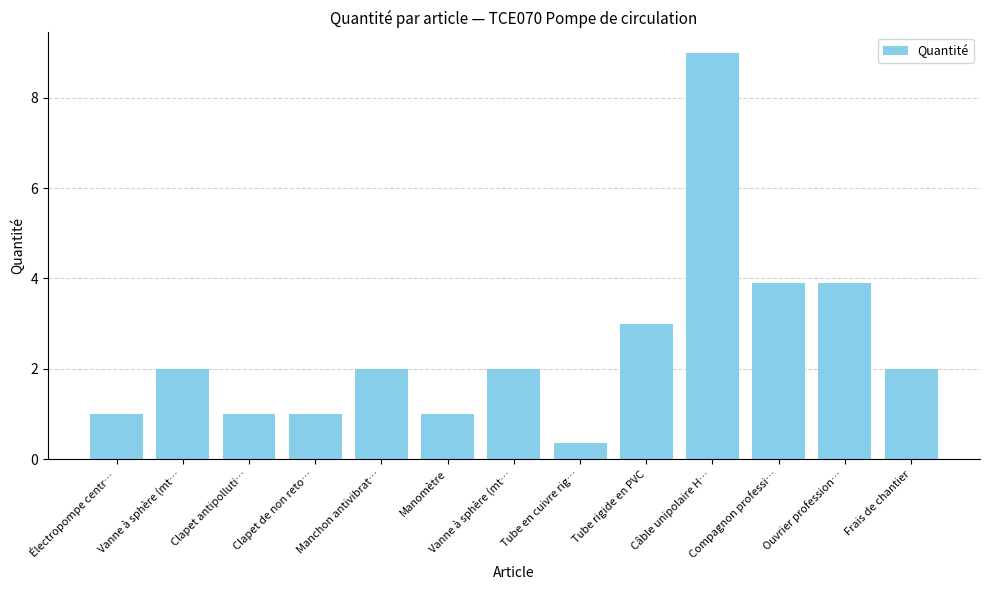

What is the change in value from Vanne à sphère (mt… to Tube en cuivre rig…?

-1.6